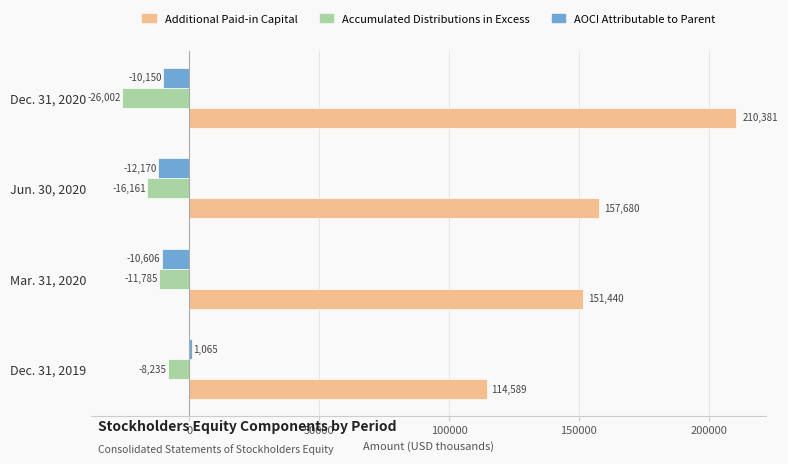

The Additional Paid-in Capital series shows 114589 at Dec. 31, 2019. True or false?

True